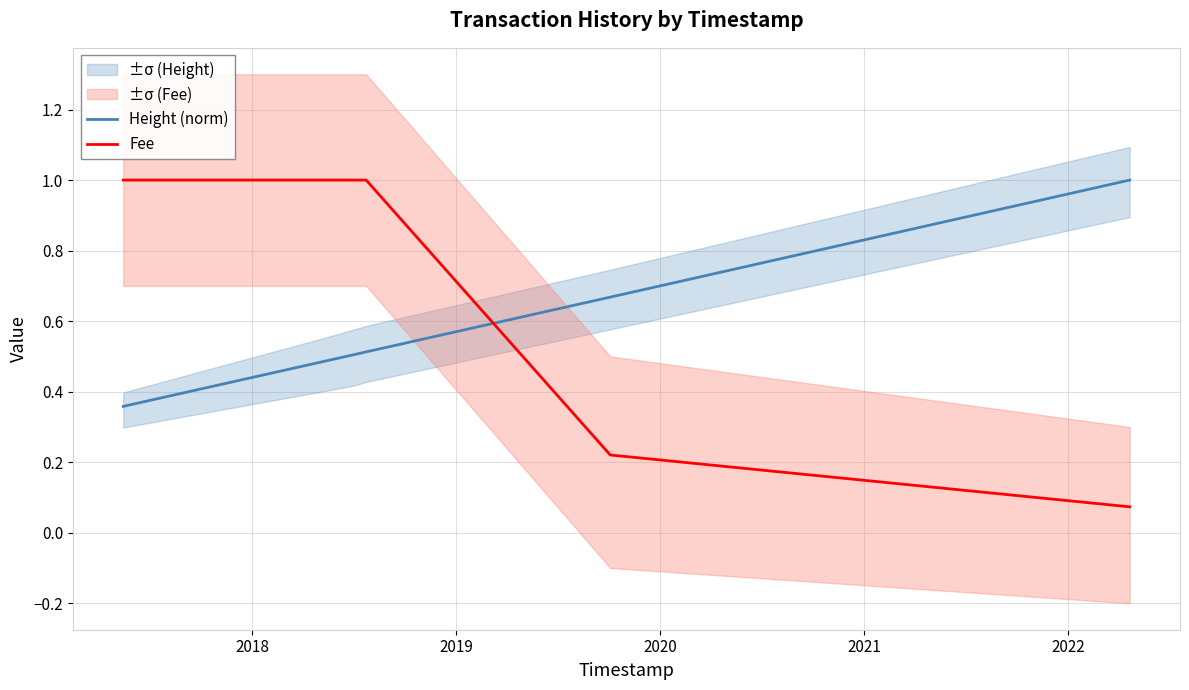

Which series has the largest range (max minus min)?

Fee